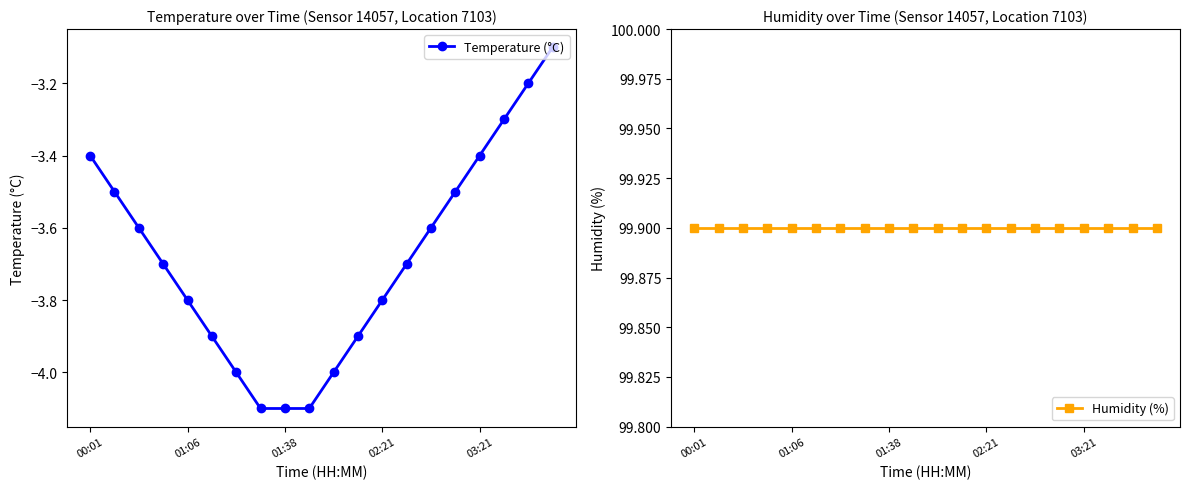

Is it true that Temperature (°C) equals -6.9 at 01:38?

False